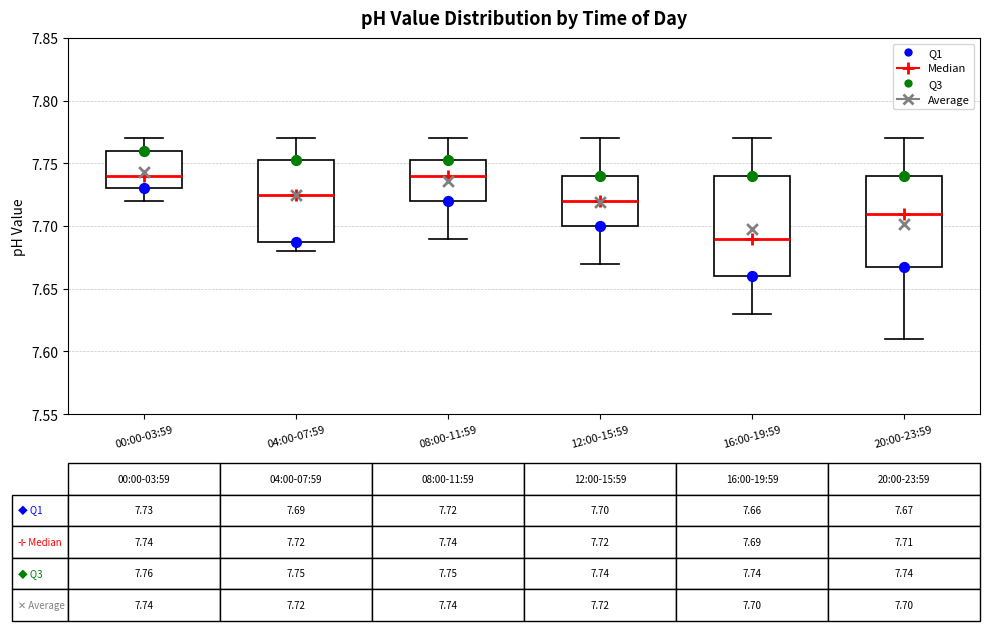

Comparing the boxes themselves (not the whiskers), which one is the tallest?

16:00-19:59